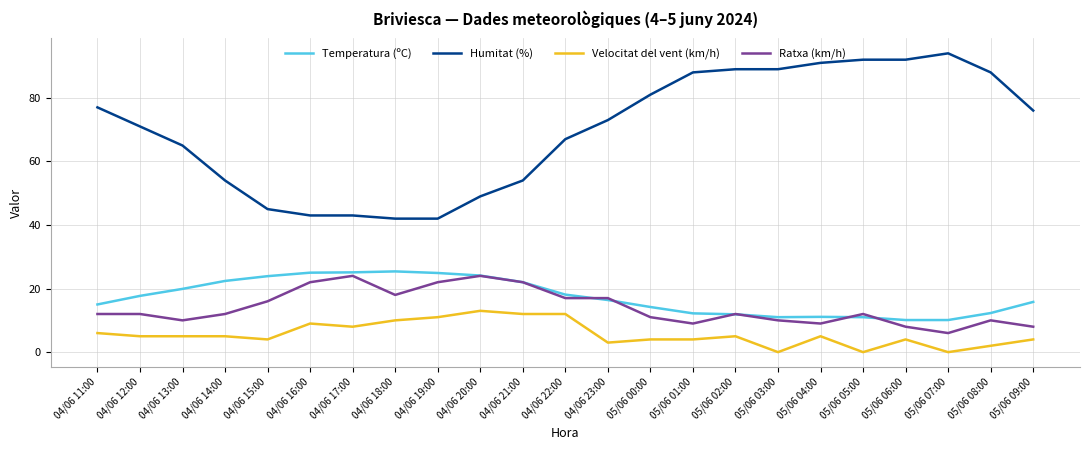

True or false: Velocitat del vent (km/h) and Ratxa (km/h) intersect in this chart.

False